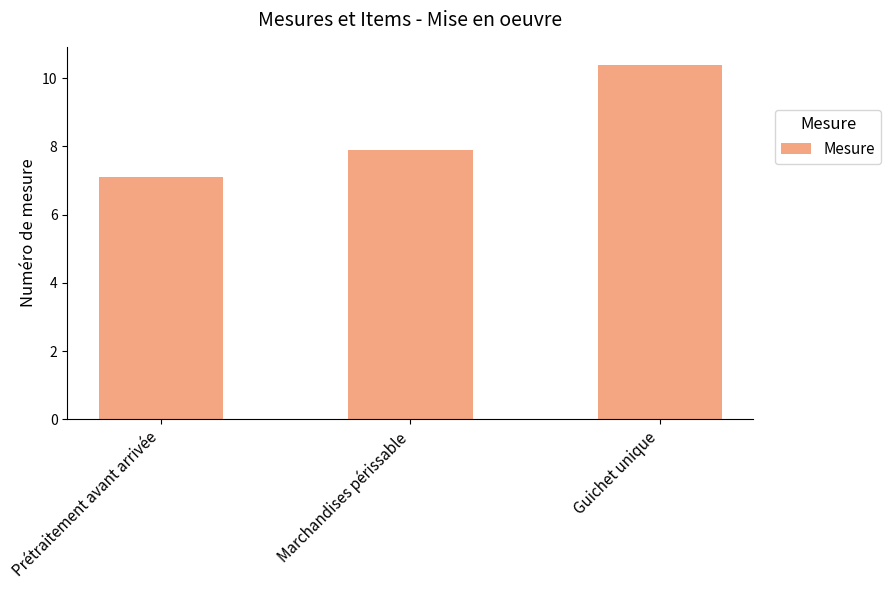

Are the bars horizontal?

No